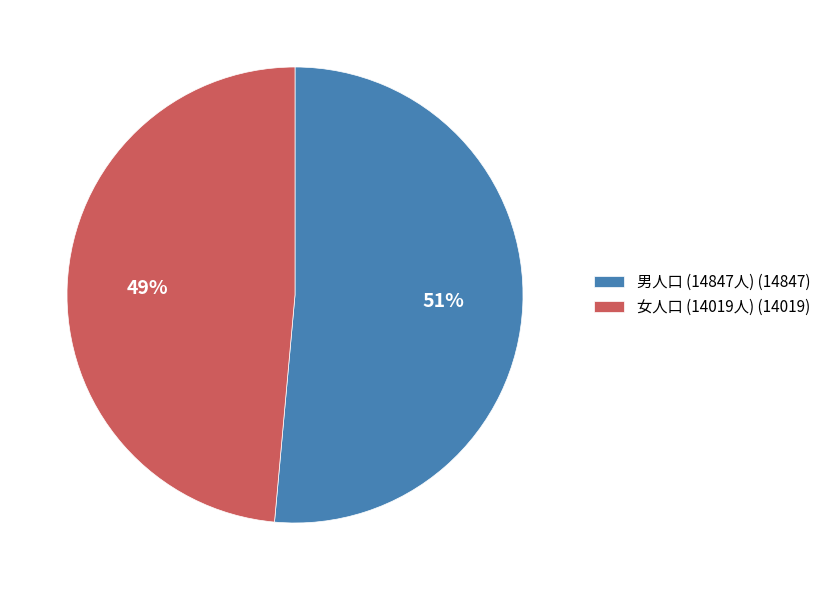

To the nearest percent, what is the combined percentage of 男人口 (14847人) (14847) and 女人口 (14019人) (14019)?

100%